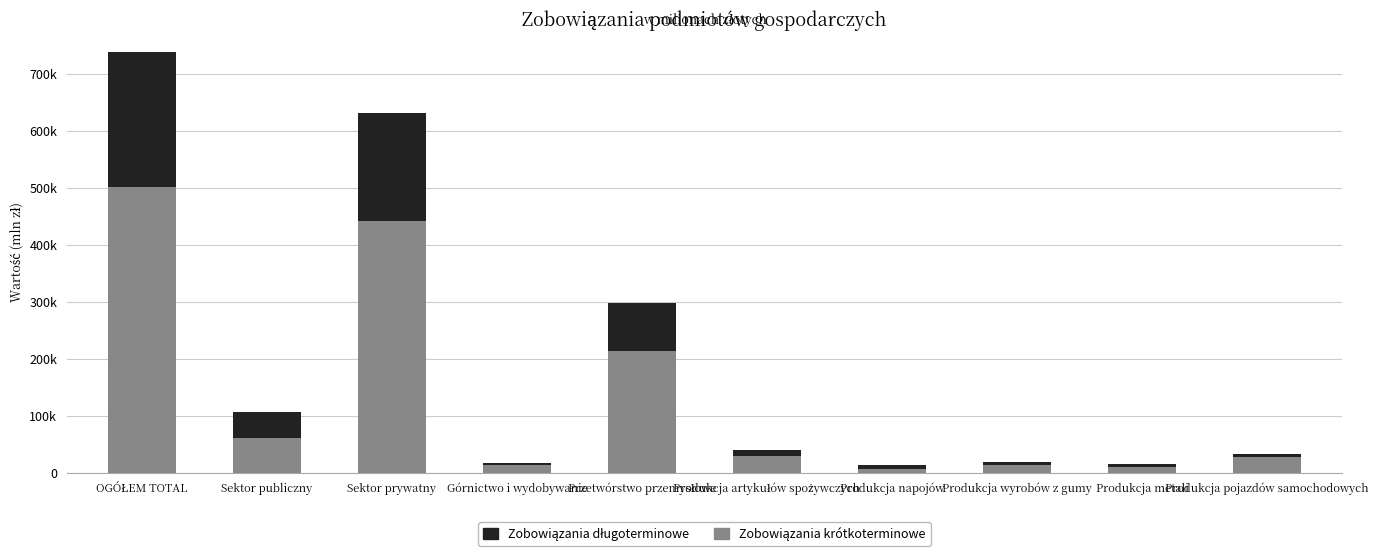

What is the average value of the Zobowiązania długoterminowe series?

59159.1